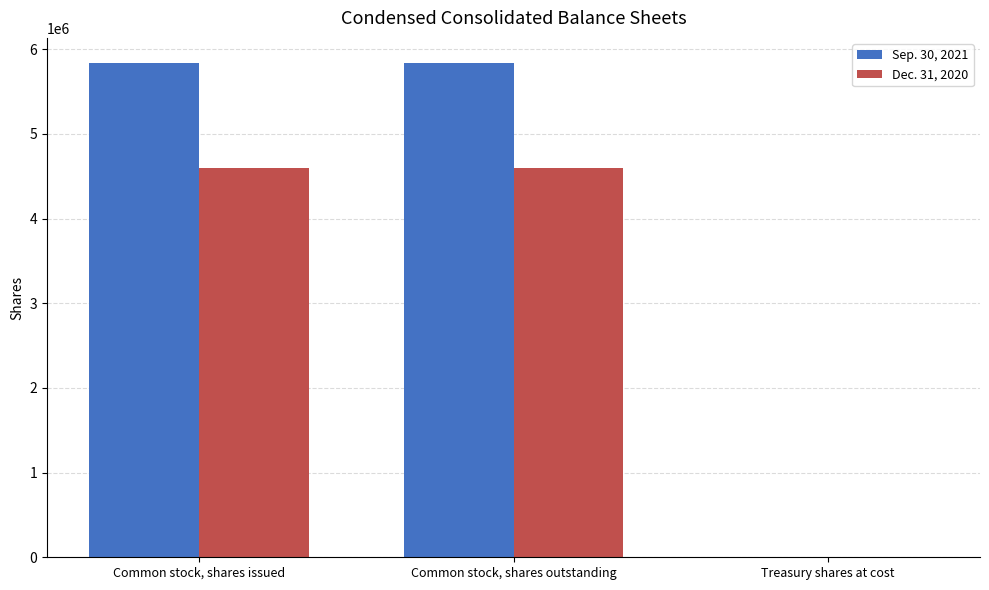

Where does the Dec. 31, 2020 series first go above 4593157?

Common stock, shares issued